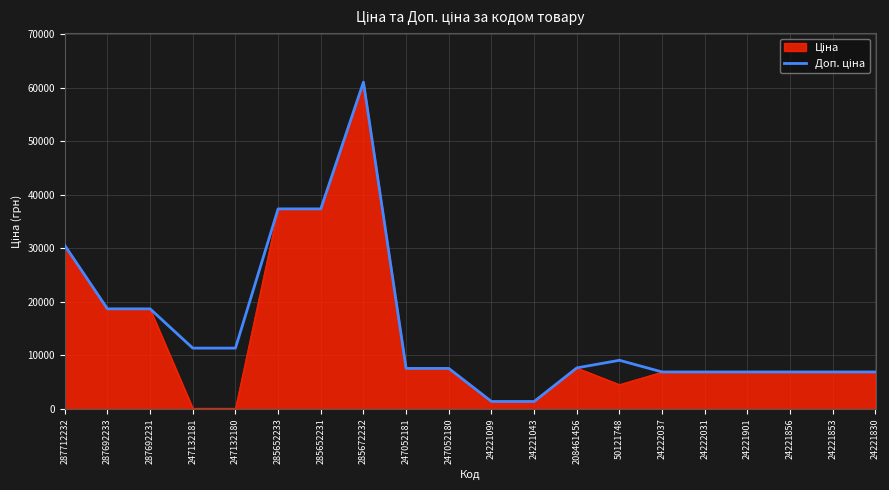

At which category is the sum across all series the highest?

285672232